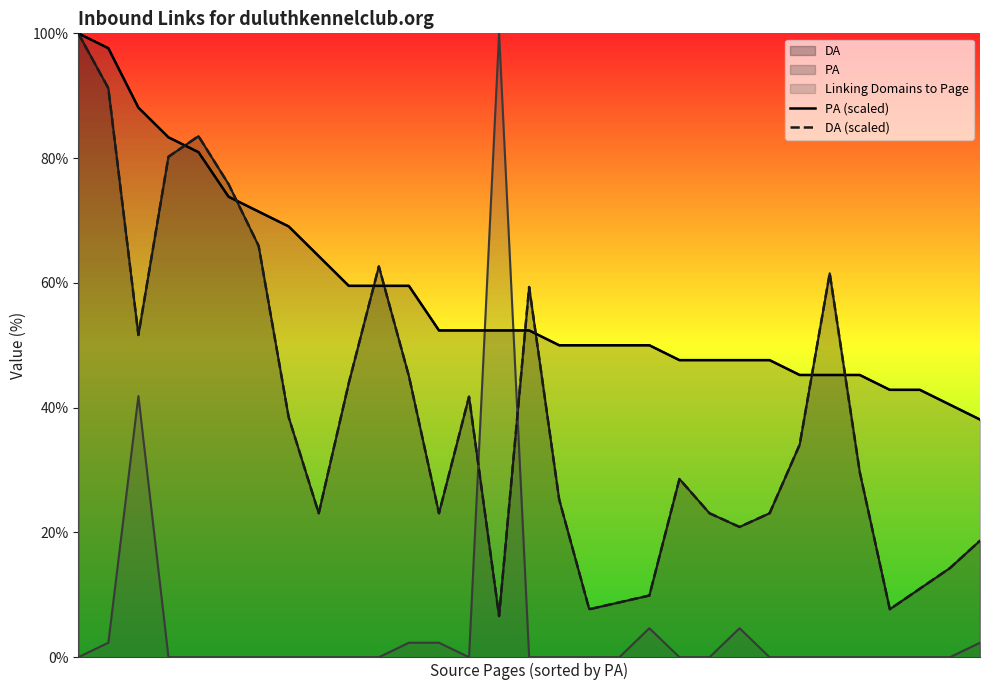

List the series in order of their overall mean, highest first.

PA (scaled), DA (scaled)